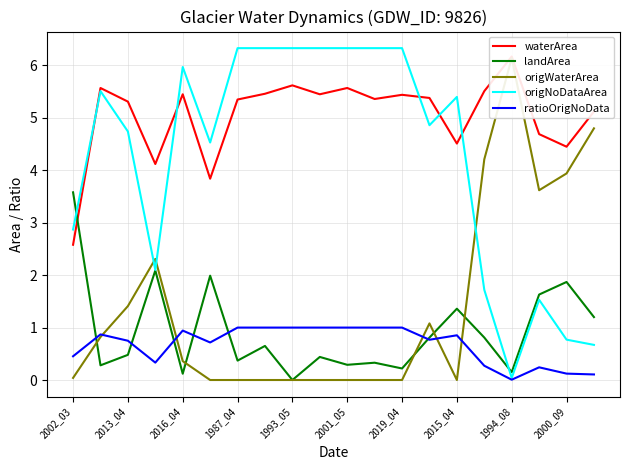

Rank the series by their maximum value, from lowest to highest.

ratioOrigNoData, landArea, origWaterArea, waterArea, origNoDataArea